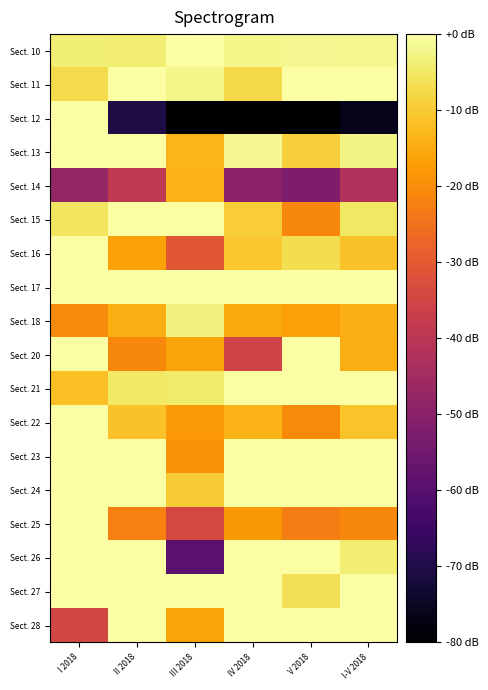

Which label corresponds to the smallest value in the chart?

III 2018